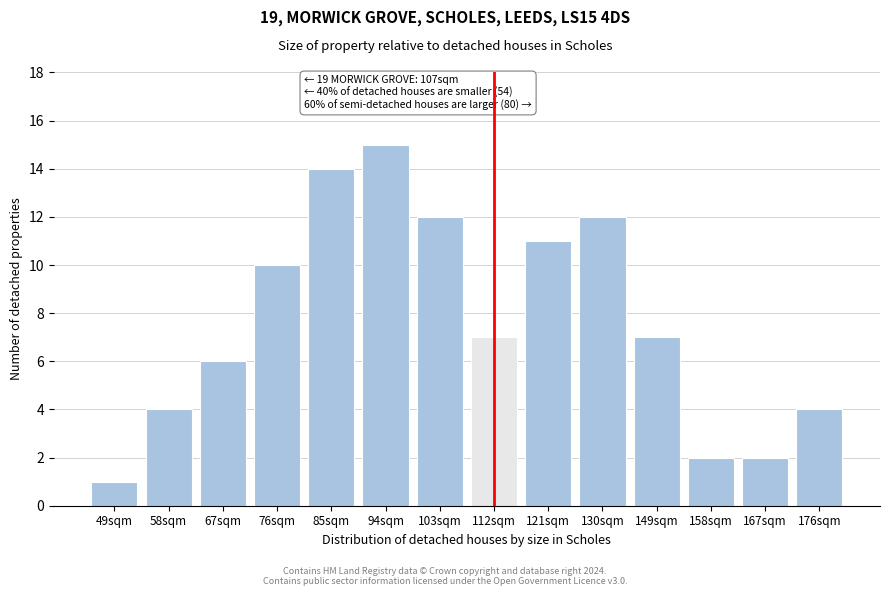

Reading left to right, extract all data points from this chart.

1	4	6	10	14	15	12	7	11	12	7	2	2	4